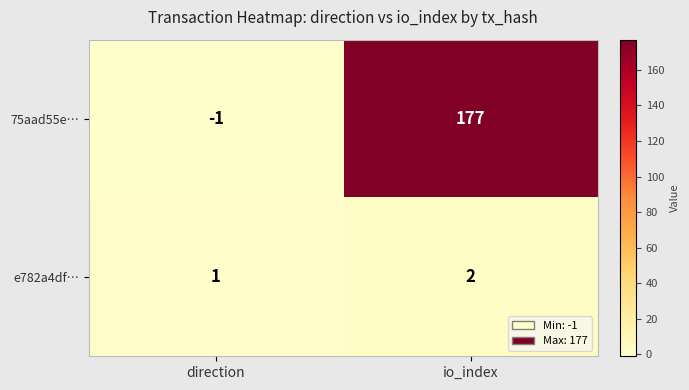

What is the sum of the e782a4df… values at io_index and direction?

3